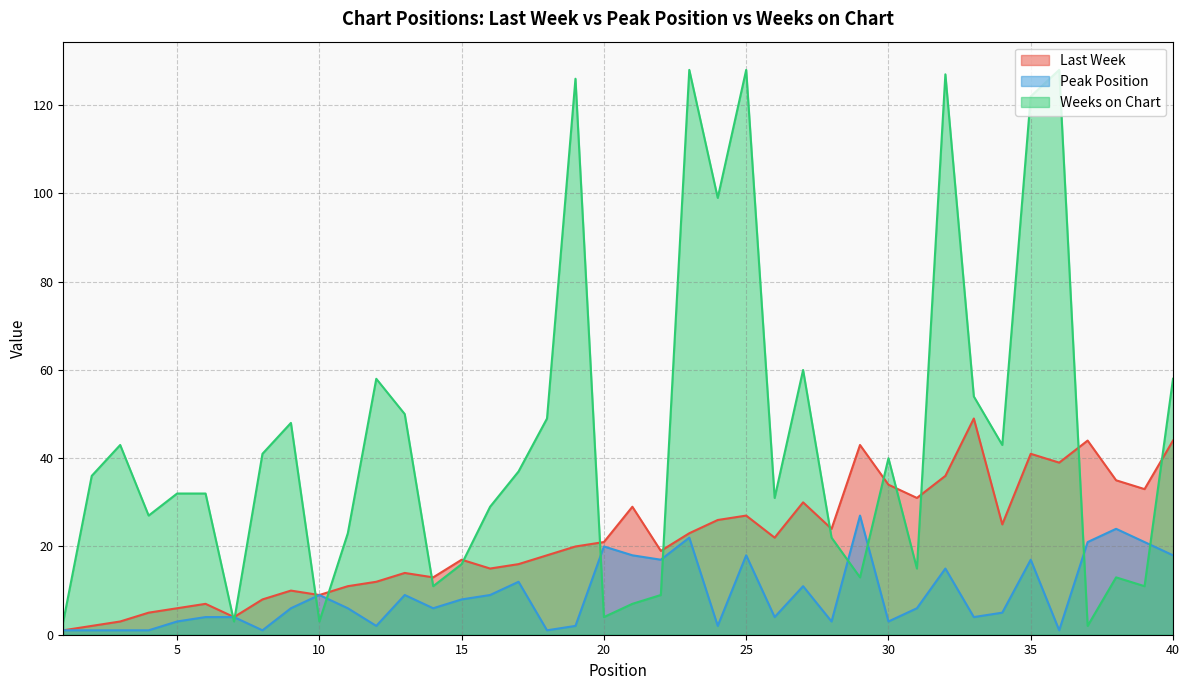

At which label does Weeks on Chart reach its peak?

23